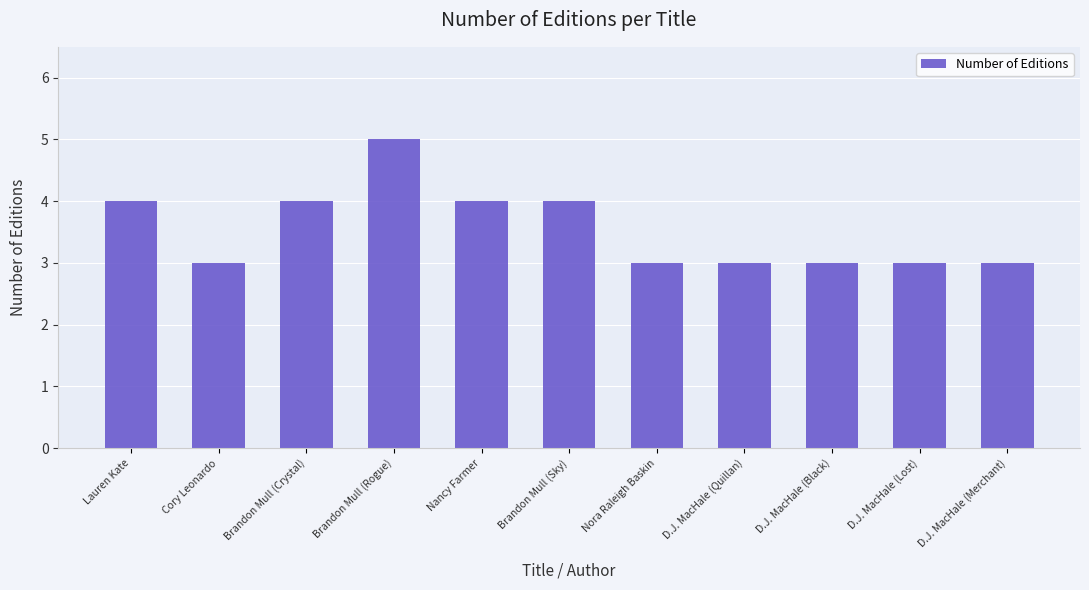

Is it true that the value at Brandon Mull (Crystal) is 4?

True